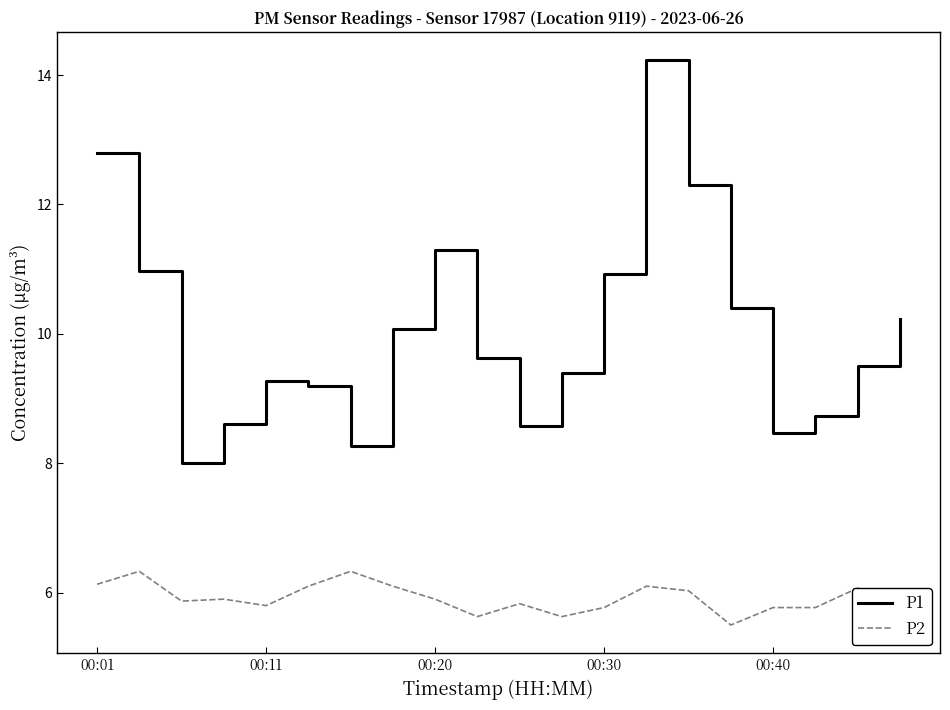

What is the highest value of the P2 series?

6.3